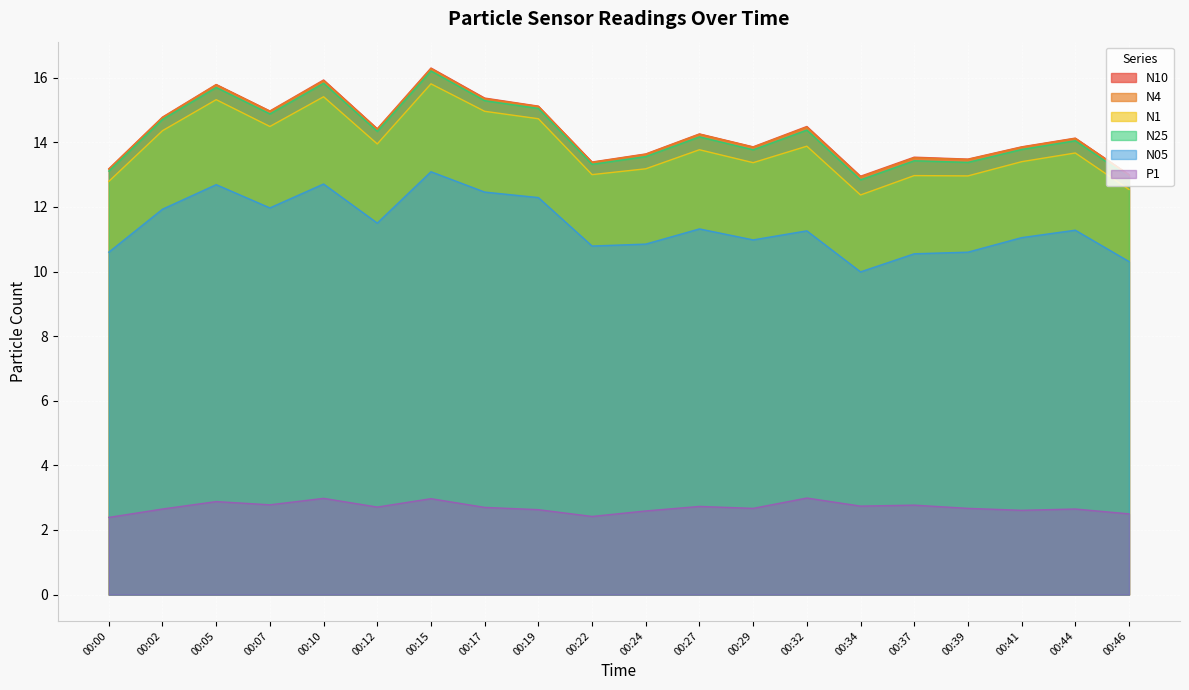

True or false: N25 and N05 cross at least once.

False